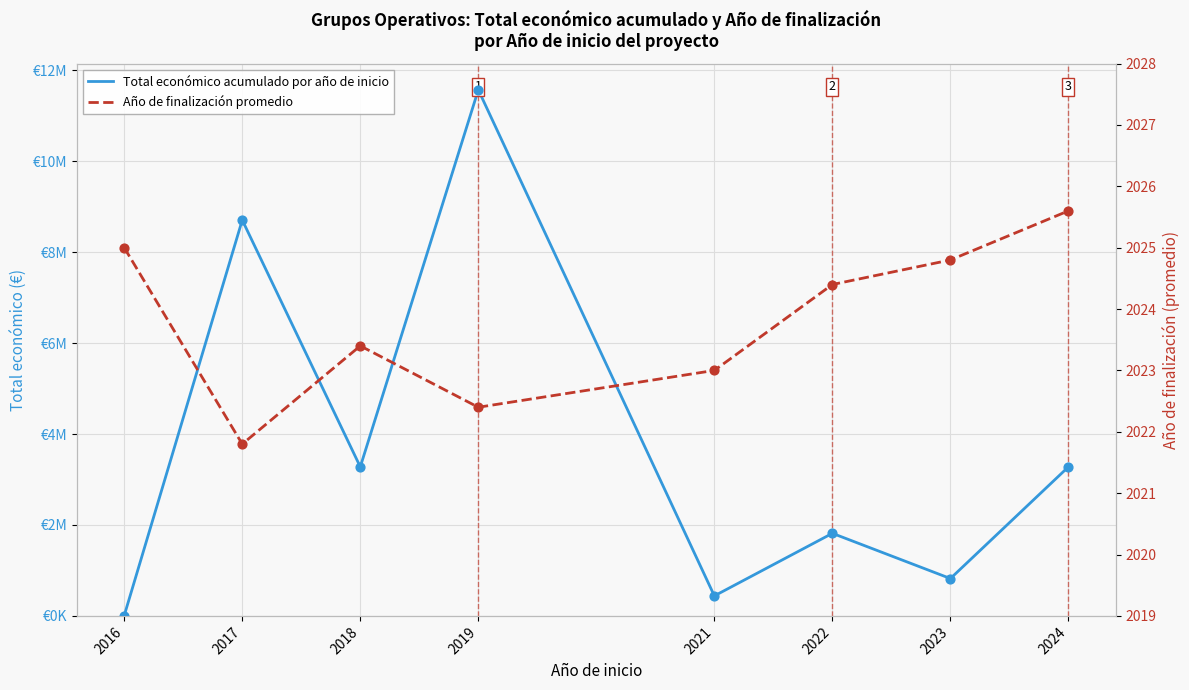

Which series has the largest Y range (max minus min)?

Total económico acumulado por año de inicio